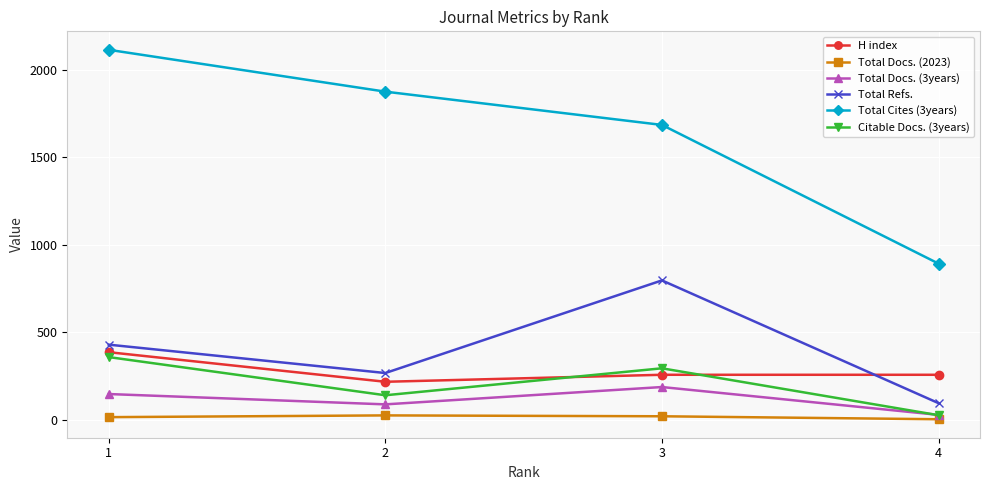

True or false: Total Refs. and Total Docs. (3years) cross at least once.

False